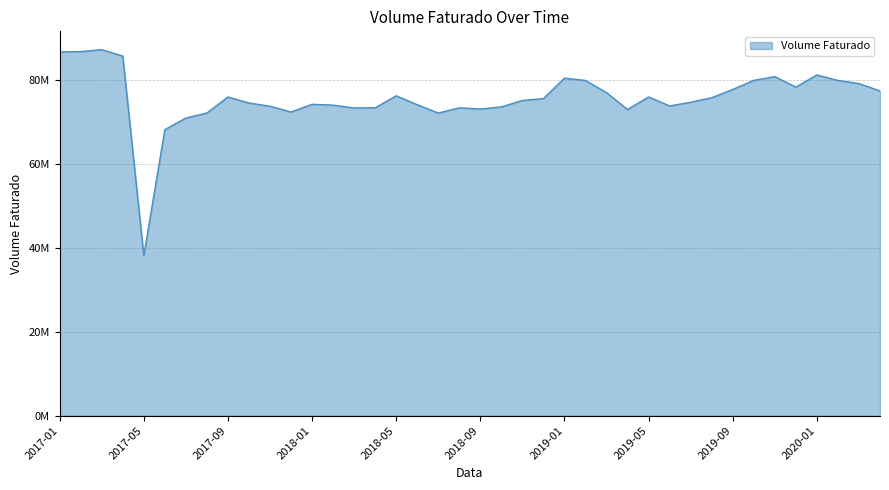

What is the greatest value displayed?

87270642.0